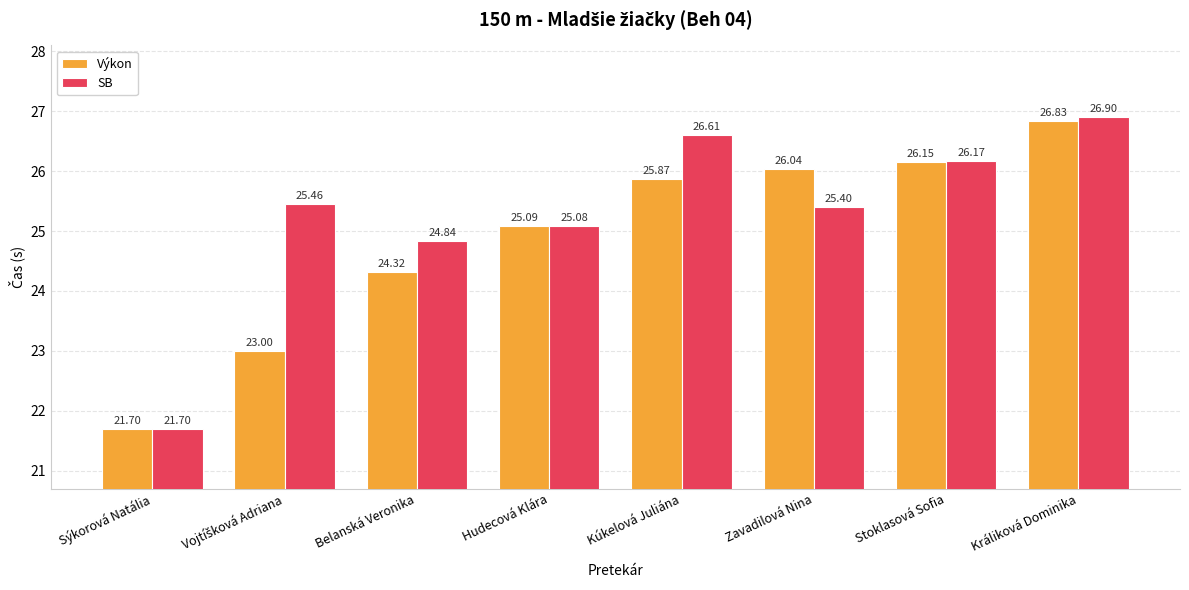

How many data points in Výkon are above 25?

5